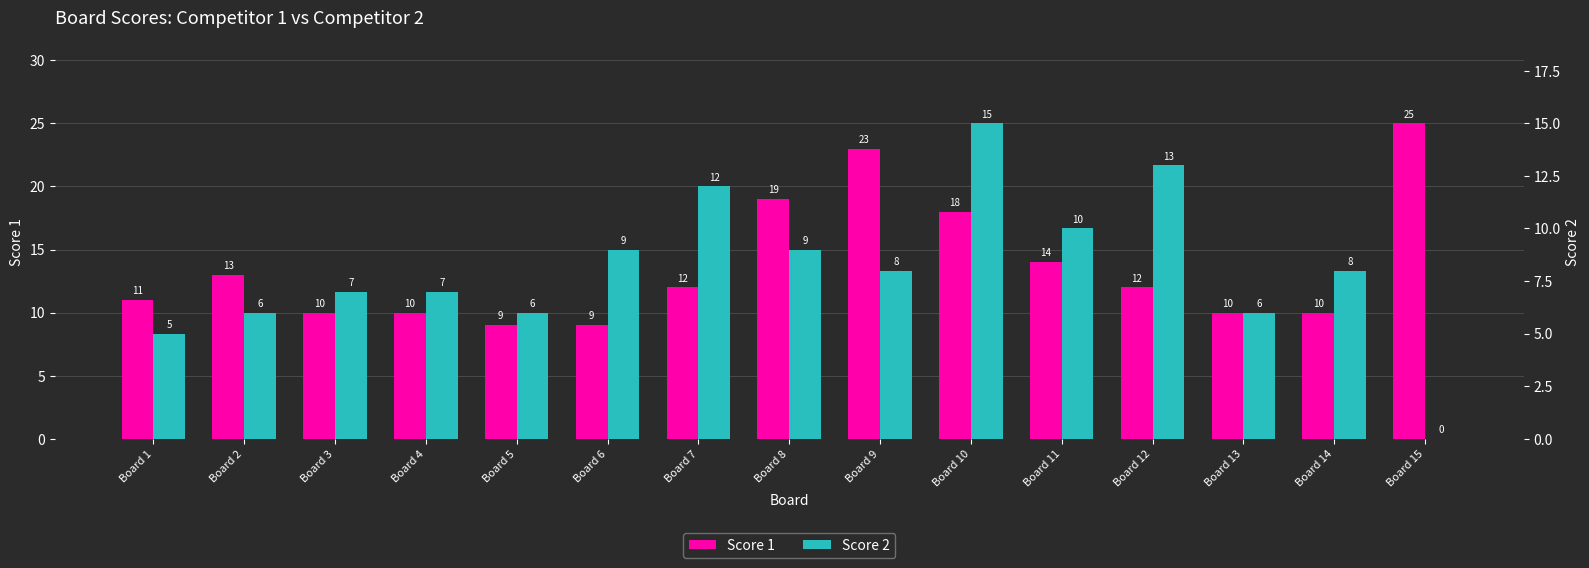

The value of Score 2 at Board 6 is 9. True or false?

True